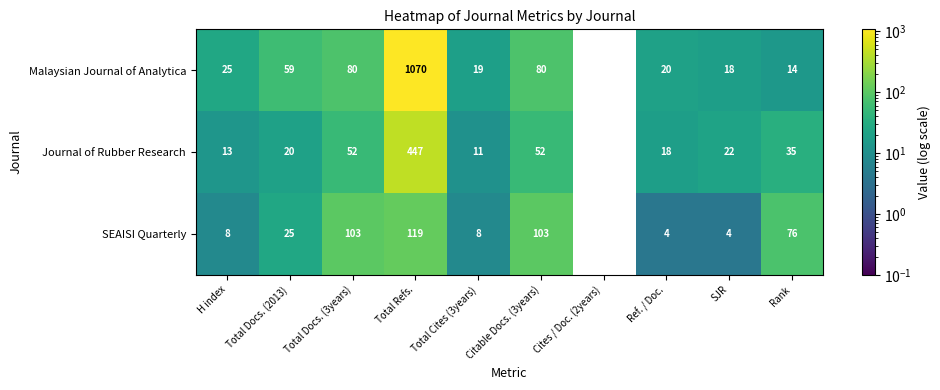

At which label does Malaysian Journal of Analytica reach its peak?

Total Refs.